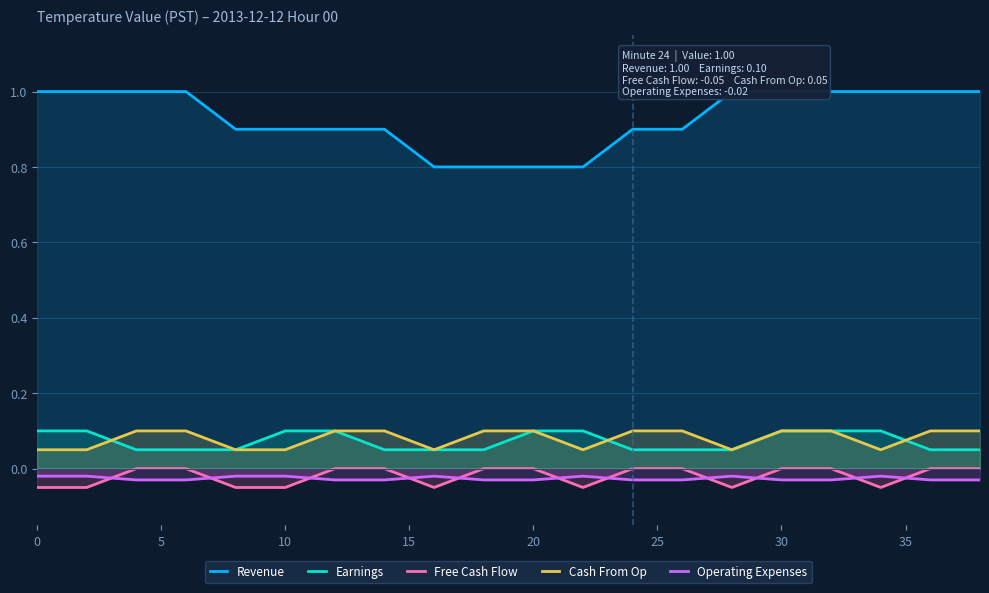

Reading right to left, extract all data points from this chart.

Revenue: 1.0	1.0	1.0	1.0	1.0	1.0	0.9	0.9	0.8	0.8	0.8	0.8	0.9	0.9	0.9	0.9	1.0	1.0	1.0	1.0
Earnings: 0.1	0.1	0.1	0.1	0.1	0.1	0.1	0.1	0.1	0.1	0.1	0.1	0.1	0.1	0.1	0.1	0.1	0.1	0.1	0.1
Free Cash Flow: 0.0	0.0	-0.1	0.0	0.0	-0.1	0.0	0.0	-0.1	0.0	0.0	-0.1	0.0	0.0	-0.1	-0.1	0.0	0.0	-0.1	-0.1
Cash From Op: 0.1	0.1	0.1	0.1	0.1	0.1	0.1	0.1	0.1	0.1	0.1	0.1	0.1	0.1	0.1	0.1	0.1	0.1	0.1	0.1
Operating Expenses: -0.0	-0.0	-0.0	-0.0	-0.0	-0.0	-0.0	-0.0	-0.0	-0.0	-0.0	-0.0	-0.0	-0.0	-0.0	-0.0	-0.0	-0.0	-0.0	-0.0